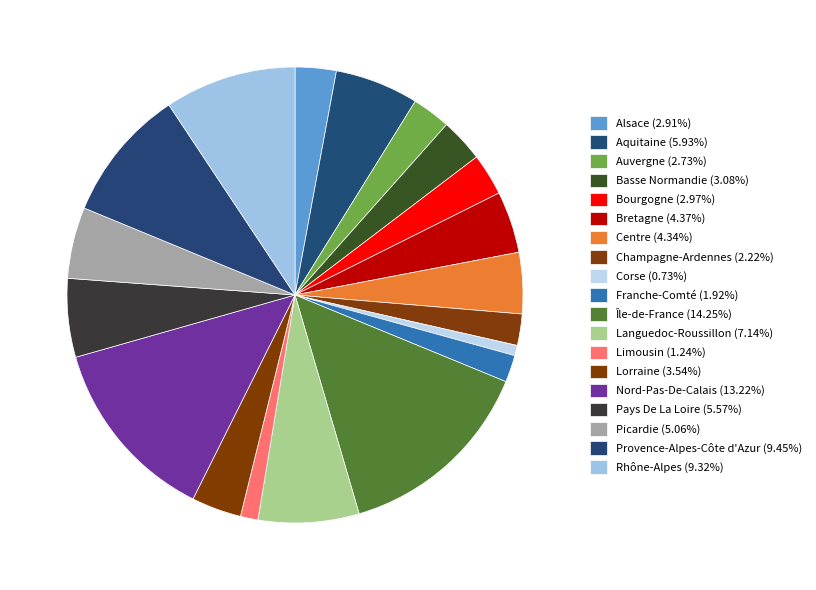

To the nearest percent, what portion does Centre represent?

4%